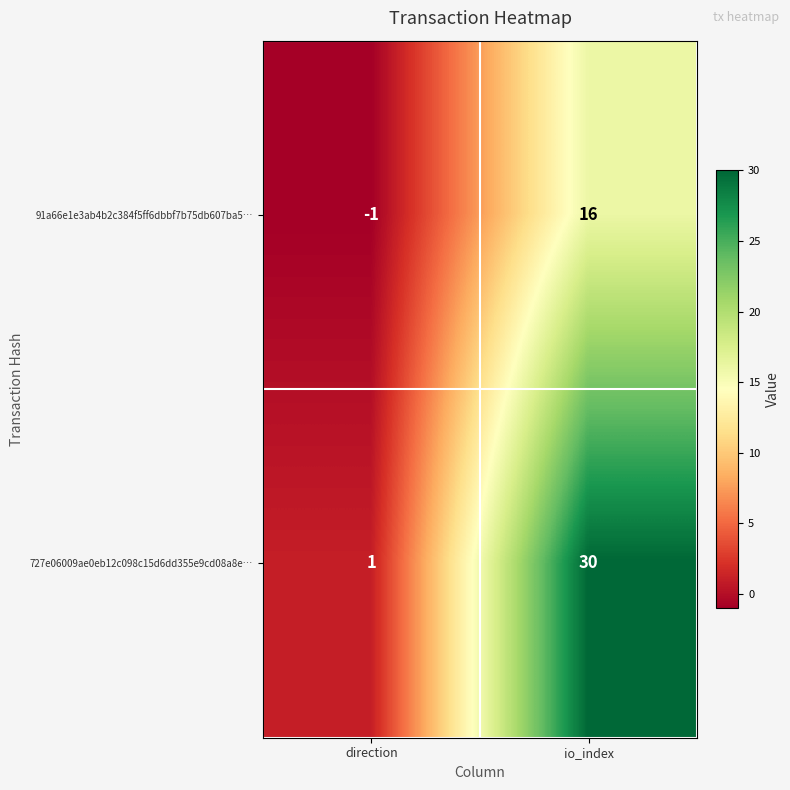

The value of 91a66e1e3ab4b2c384f5ff6dbbf7b75db607ba5… at io_index is 9. True or false?

False